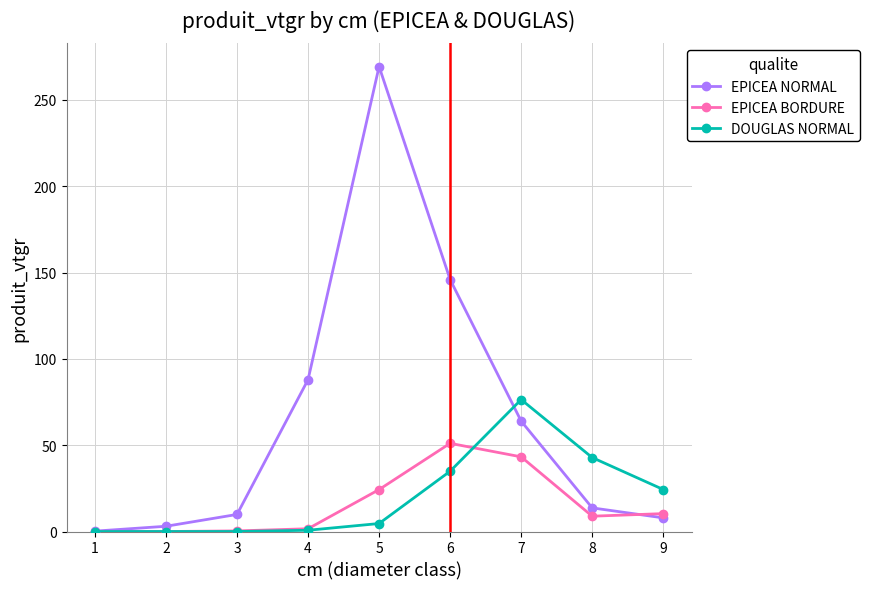

Where is the first local maximum for EPICEA NORMAL?

5